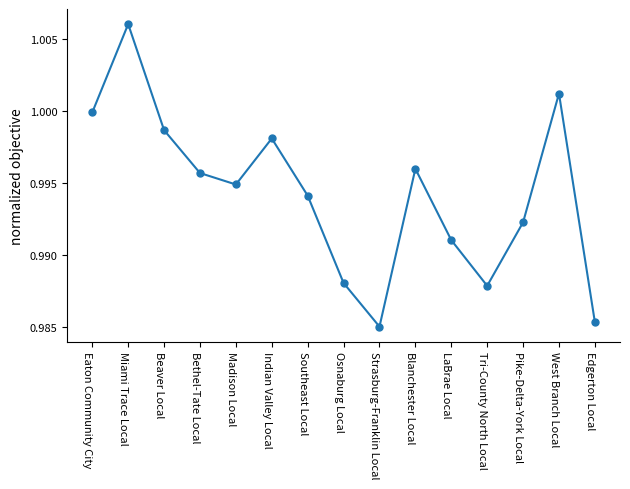

List the labels in order of value, largest first.

Miami Trace Local, West Branch Local, Eaton Community City, Beaver Local, Indian Valley Local, Blanchester Local, Bethel-Tate Local, Madison Local, Southeast Local, Pike-Delta-York Local, LaBrae Local, Osnaburg Local, Tri-County North Local, Edgerton Local, Strasburg-Franklin Local